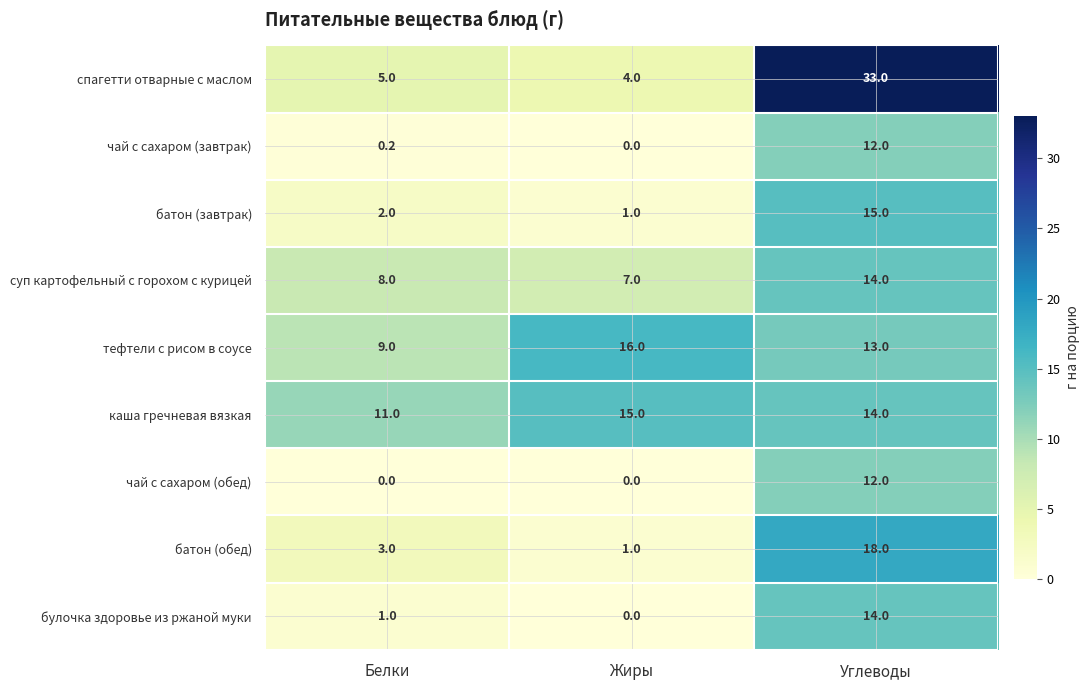

Which series has the largest total across all categories?

спагетти отварные с маслом